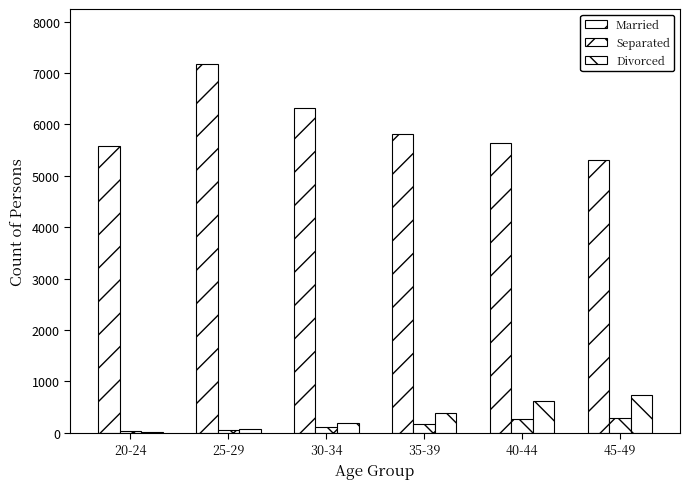

Are the bars horizontal?

No